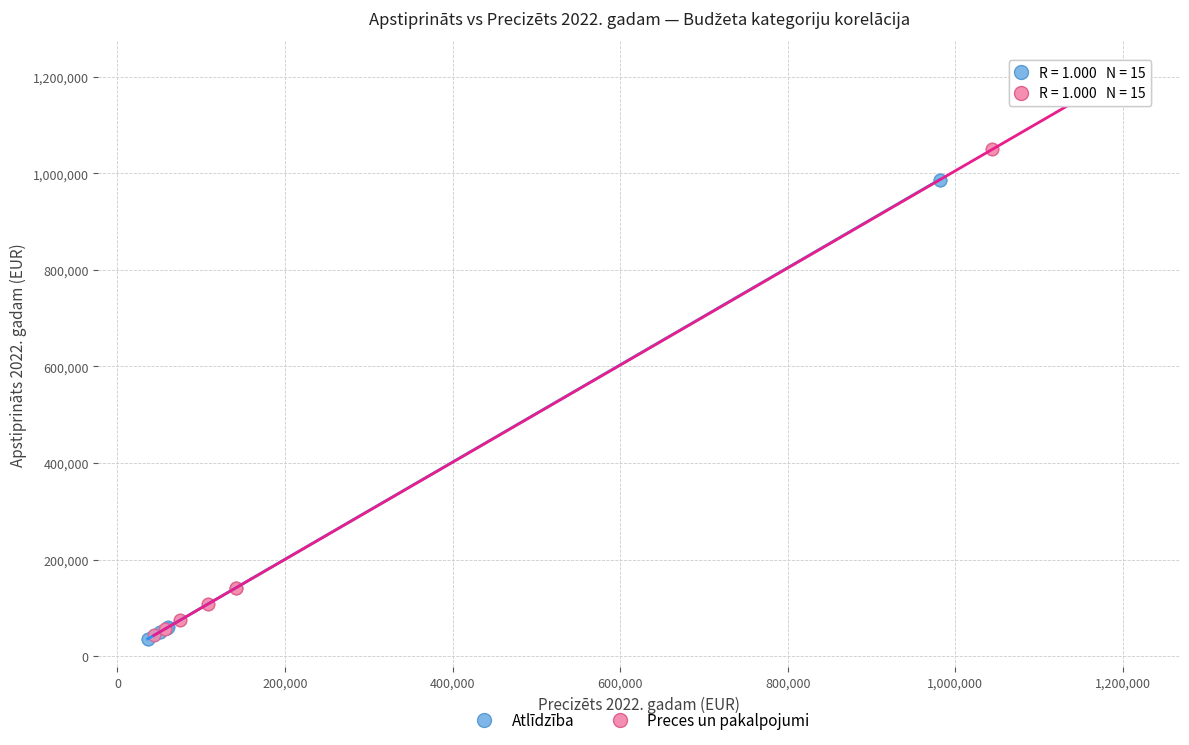

What are all the series names shown in the legend?

Atlīdzība, Preces un pakalpojumi